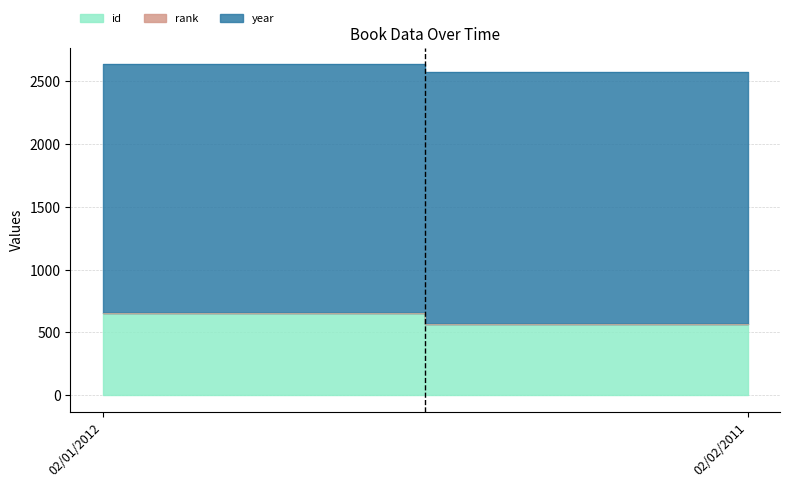

Rank the series at 02/01/2012 from lowest to highest value.

rank, id, year